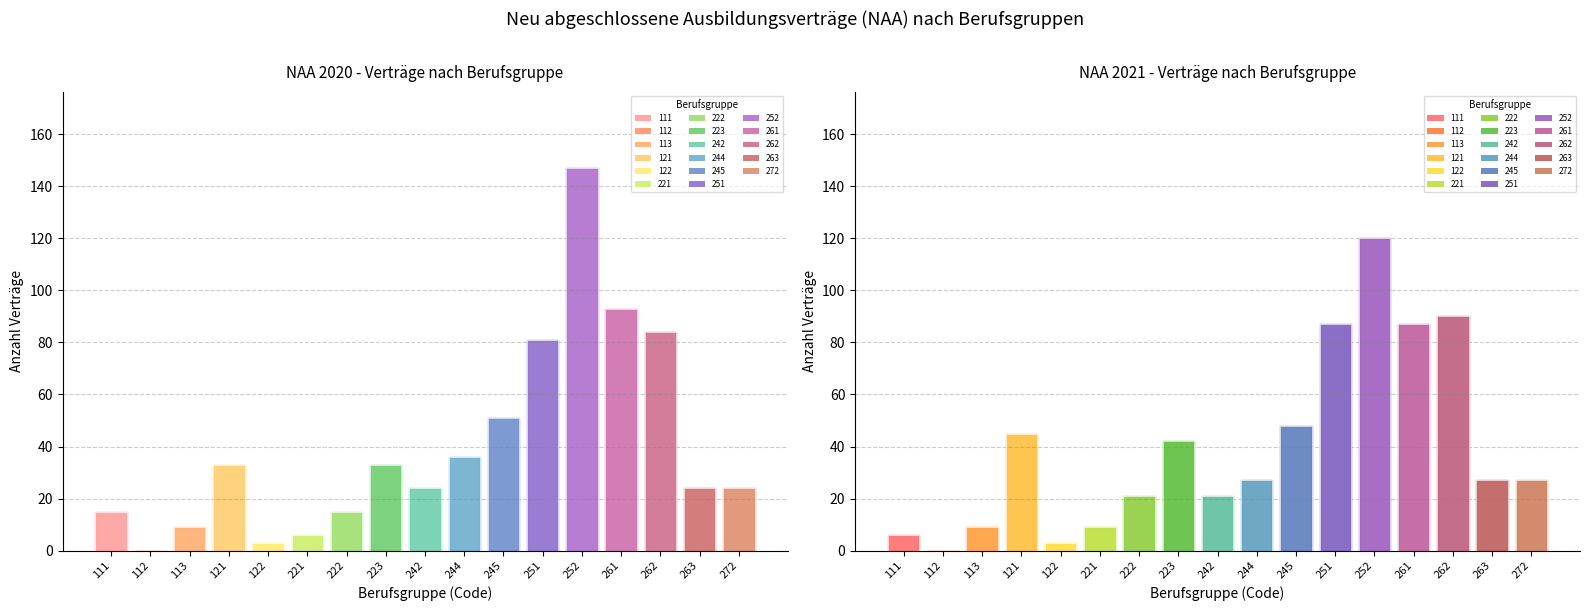

At which label does NAA 2020 first exceed 24?

121